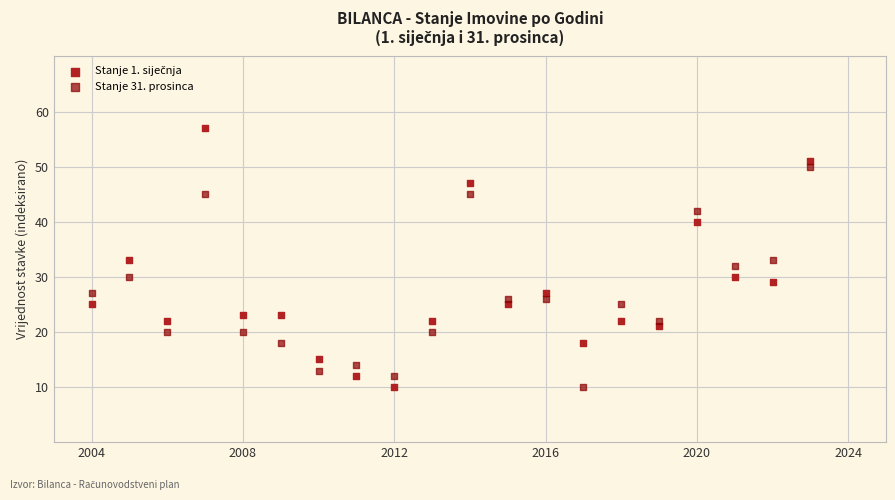

What is the X range (max minus min) for the scatter plot?

19